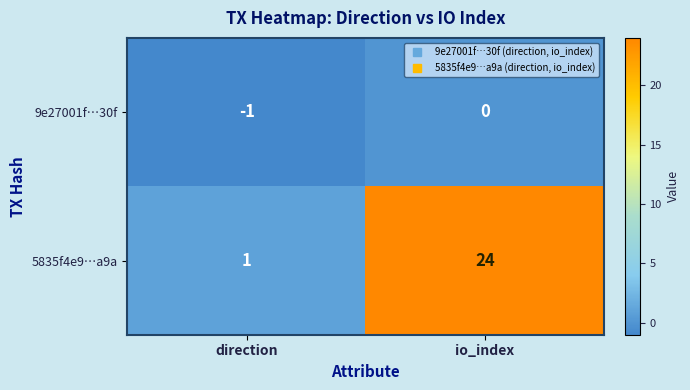

What is the spread (max minus min) of values at direction?

2